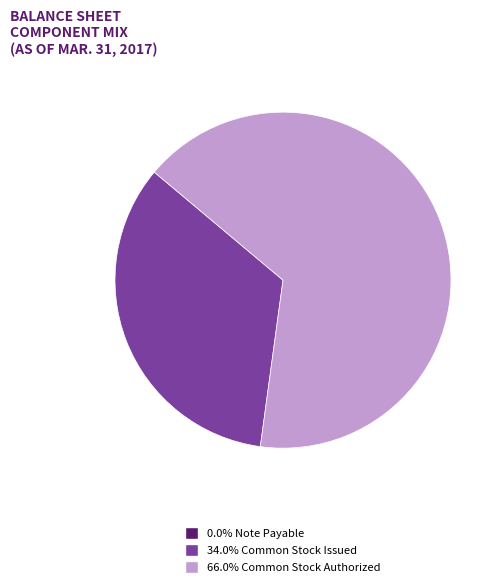

Combined, do 34.0% Common Stock Issued and 66.0% Common Stock Authorized account for over 50%?

Yes